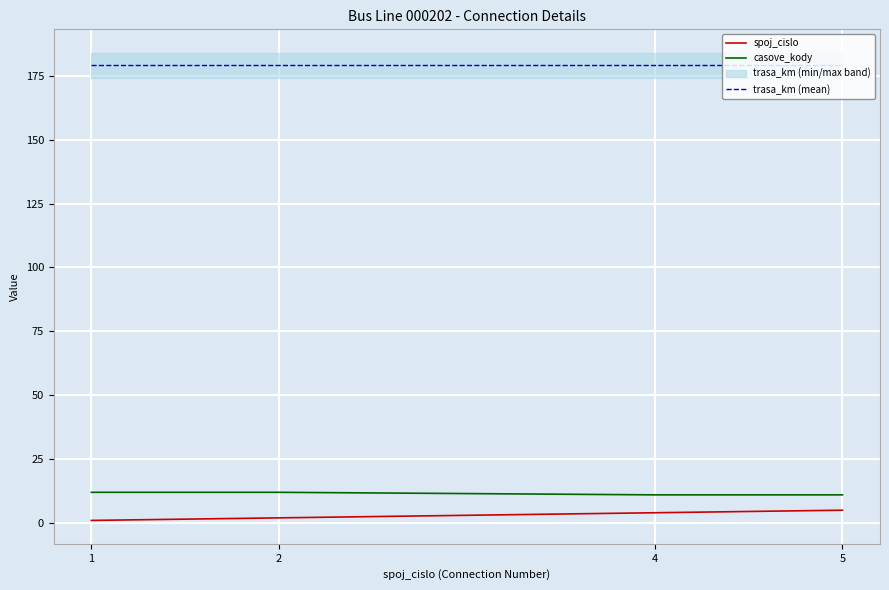

Reading left to right, list all the values displayed in this chart.

spoj_cislo: 1=1	2=2	4=4	5=5
casove_kody: 1=12	2=12	4=11	5=11
trasa_km (mean): 1=179	2=179	4=179	5=179